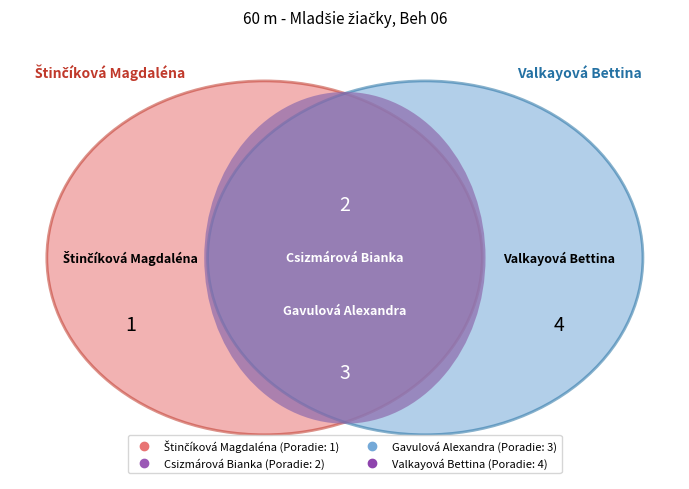

To the nearest percent, what is the combined percentage of Valkayová Bettina and Gavulová Alexandra?

70%